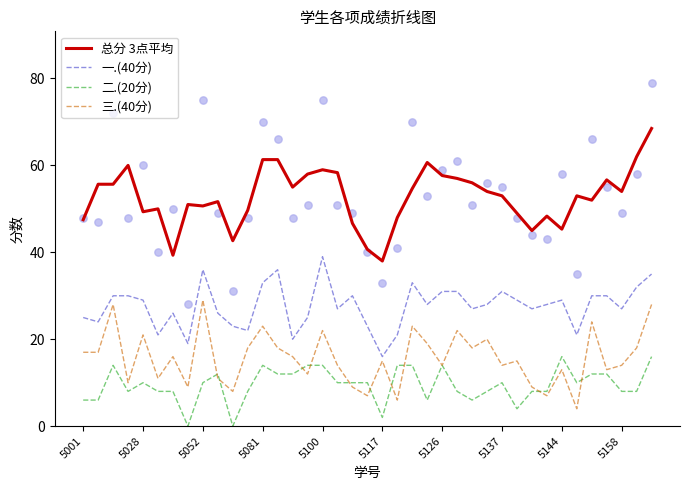

Which series has the largest total across all categories?

总分 3点平均